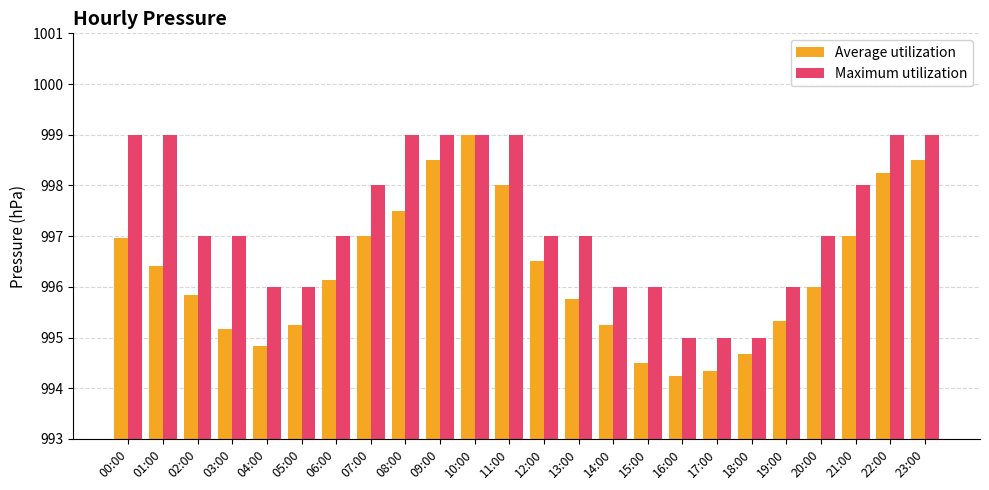

Rank the series at 07:00 from lowest to highest value.

Average utilization, Maximum utilization